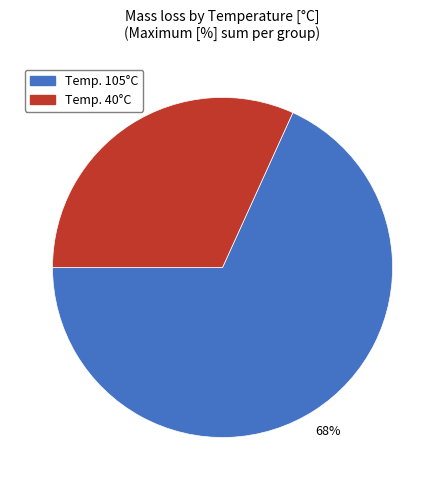

To the nearest percent, what is the difference between the largest and smallest slice percentages?

36%